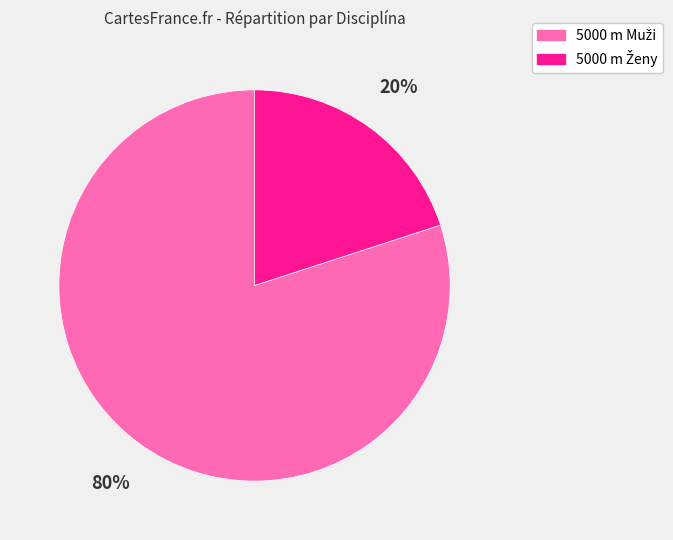

Is there any slice that represents more than half of the pie?

Yes